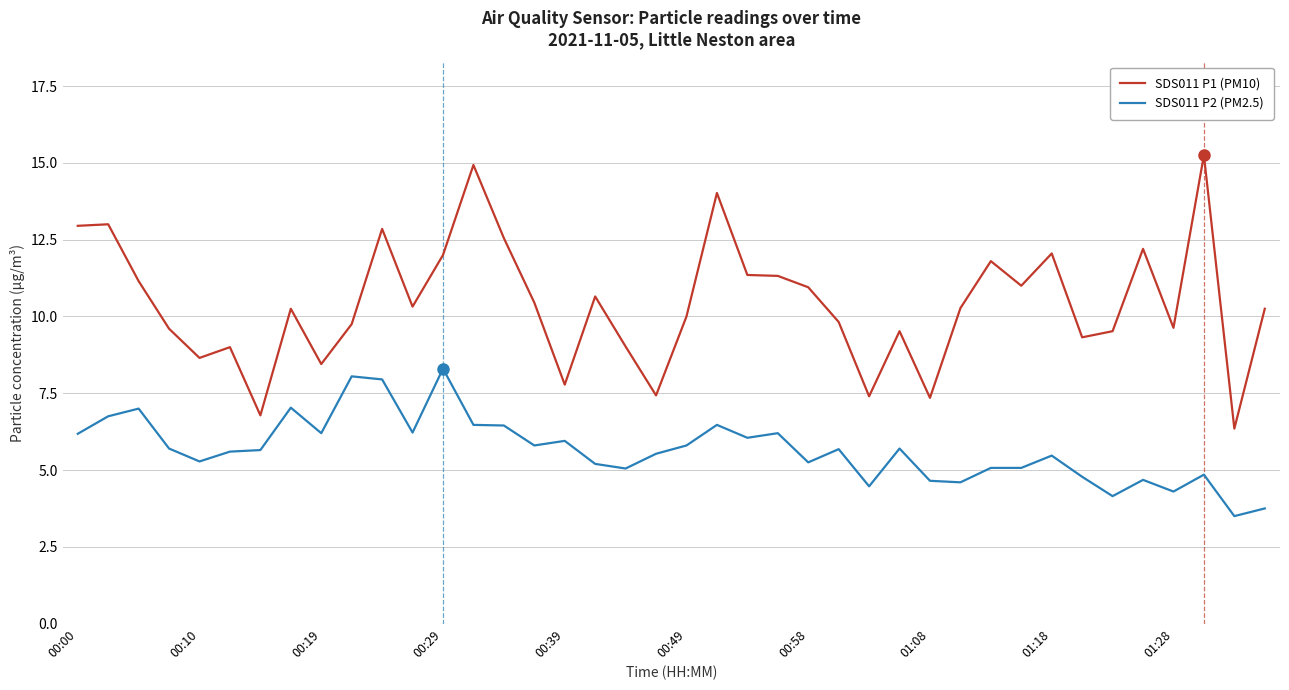

Which series has the largest range (max minus min)?

SDS011 P1 (PM10)